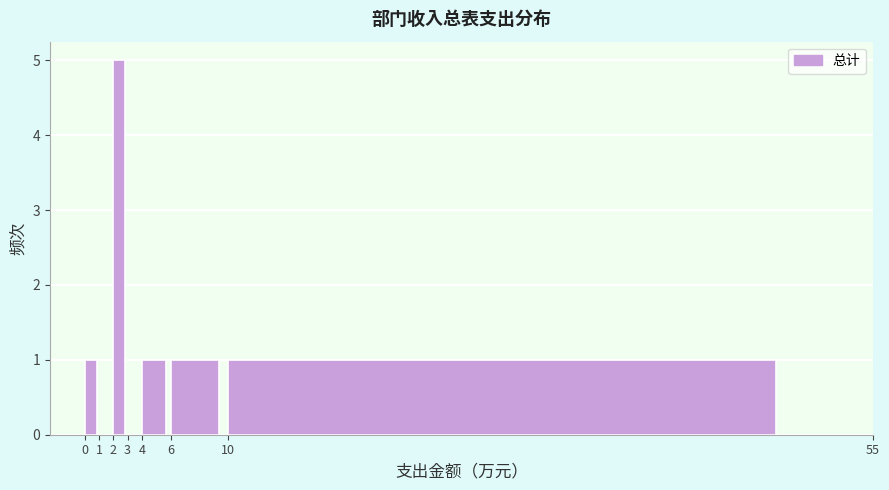

What is the height of the bar covering 6 to 10 on the x-axis? The values are not printed on the chart, so give them approximately, as read against the axis.

1